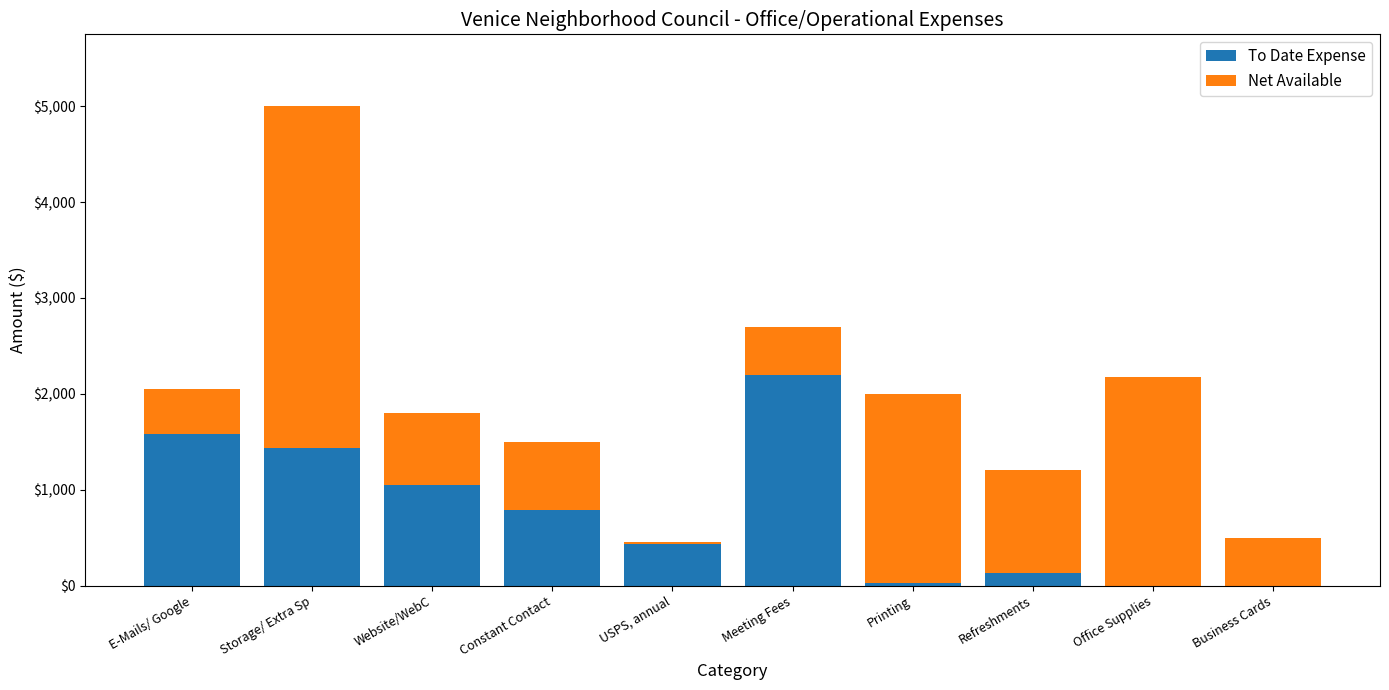

True or false: To Date Expense has a value of 430.0 at USPS, annual.

True